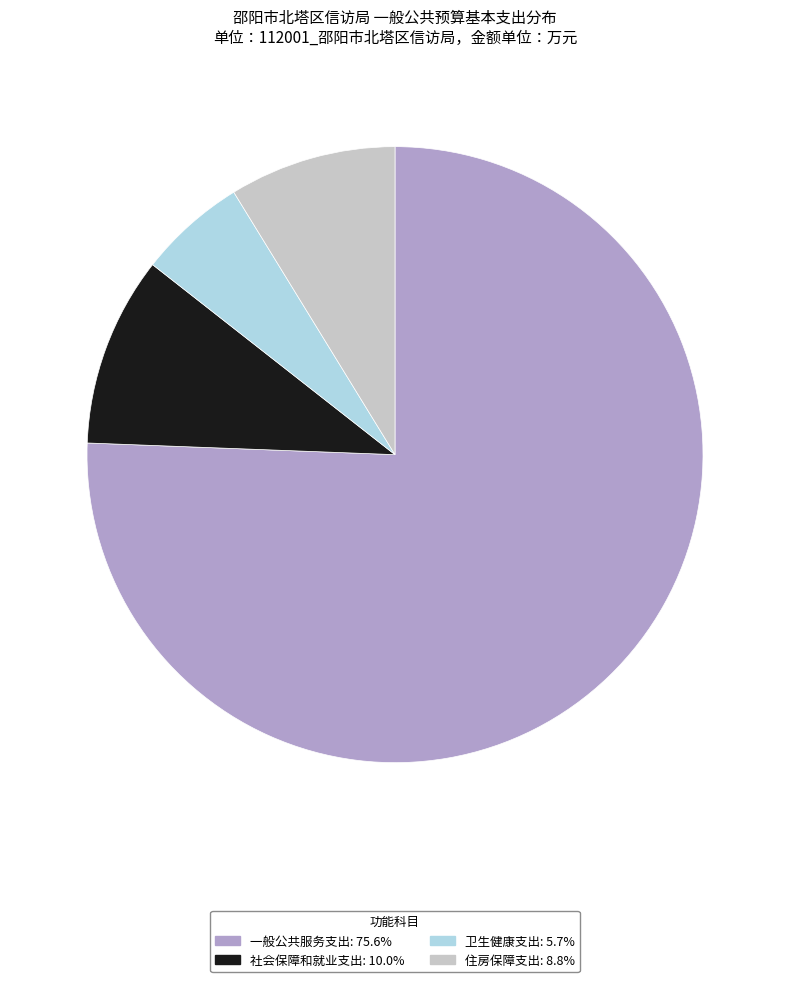

Approximately how many times larger is the value at 社会保障和就业支出: 10.0% compared to 住房保障支出: 8.8%?

1.1